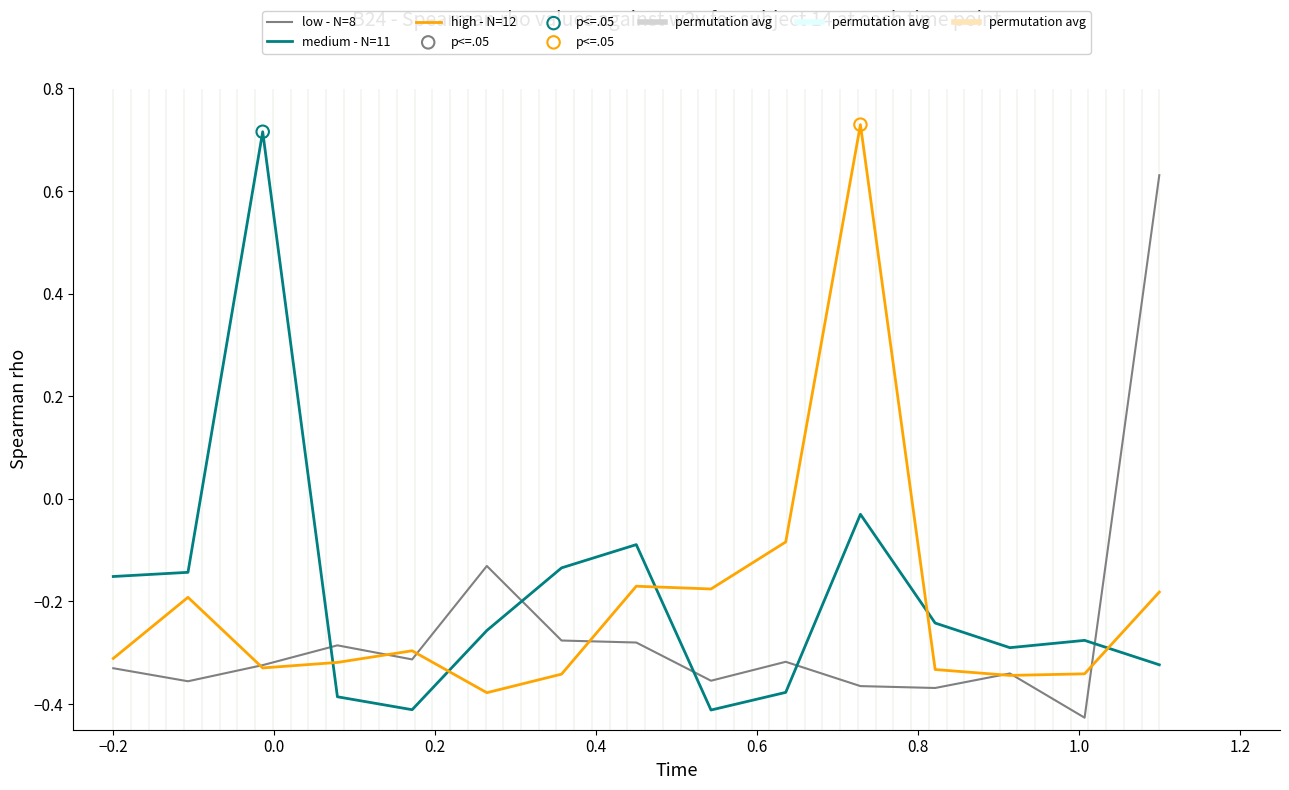

How many times do low - N=8 and medium - N=11 cross each other?

5